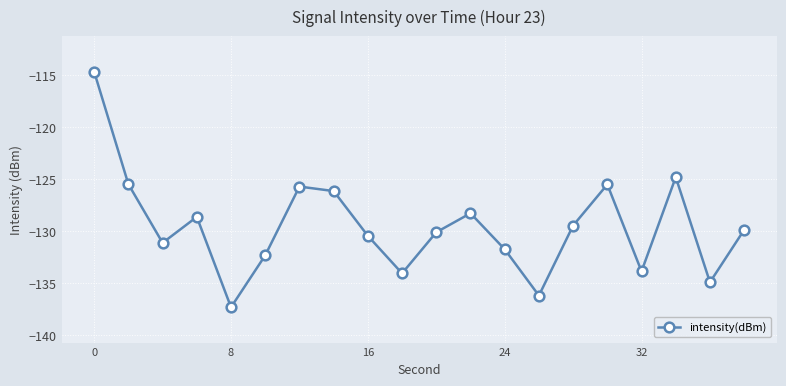

Reading left to right, what are all the values shown in this chart?

-114.7	-125.5	-131.1	-128.7	-137.3	-132.3	-125.7	-126.2	-130.5	-134.1	-130.1	-128.3	-131.8	-136.2	-129.5	-125.5	-133.9	-124.8	-134.9	-129.9